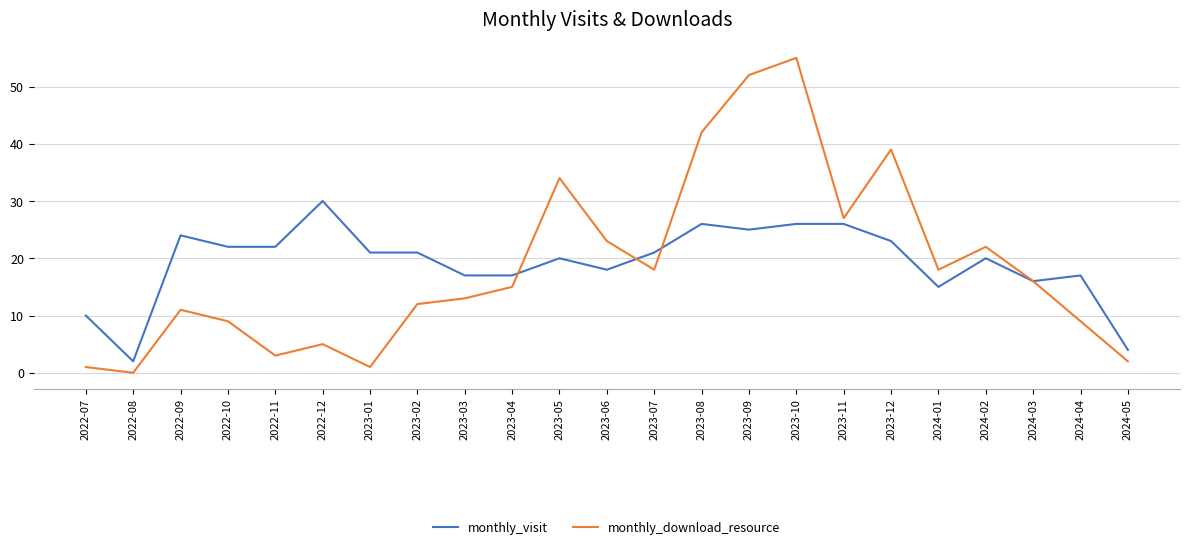

In monthly_download_resource, how many points are higher than both neighbors (excluding endpoints)?

6